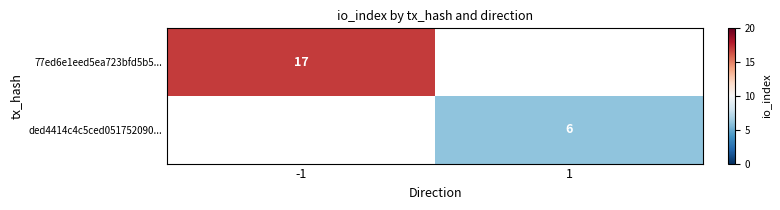

Is it true that ded4414c4c5ced051752090... equals 6 at 1?

True